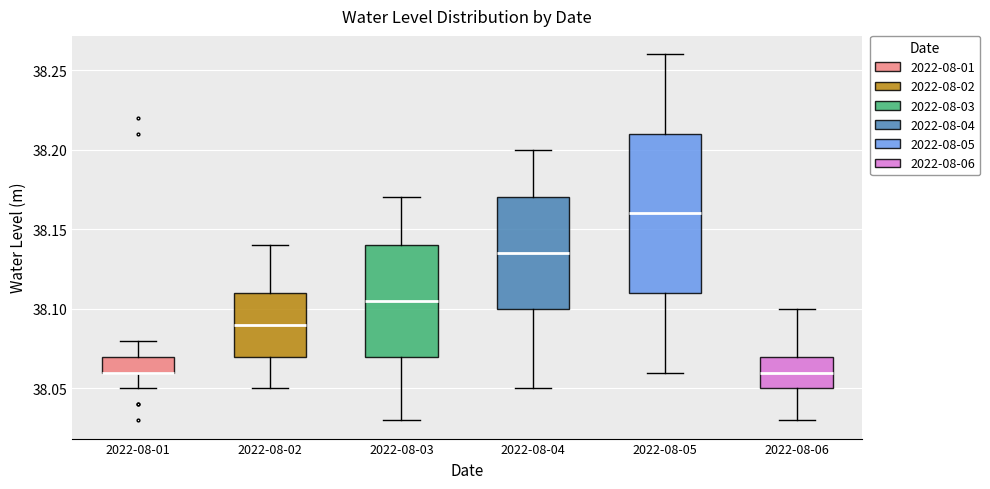

Reading left to right, transcribe this box plot: for each box, give where its median line is, the range the box spans, and where its two whiskers end, as read against the y-axis. The values are not printed on the chart, so give them approximately, as read against the axis.

2022-08-01: median 38.060 (drawn on the box's lower edge), box 38.060 to 38.070, whiskers 38.050 to 38.080
2022-08-02: median 38.090, box 38.070 to 38.110, whiskers 38.050 to 38.140
2022-08-03: median 38.105, box 38.070 to 38.140, whiskers 38.030 to 38.170
2022-08-04: median 38.135, box 38.100 to 38.170, whiskers 38.050 to 38.200
2022-08-05: median 38.160, box 38.110 to 38.210, whiskers 38.060 to 38.260
2022-08-06: median 38.060, box 38.050 to 38.070, whiskers 38.030 to 38.100